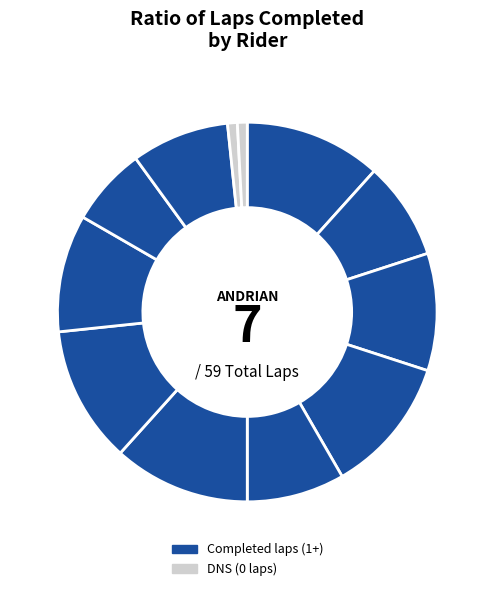

To the nearest percent, what is the difference between the largest and smallest slice percentages?

12%